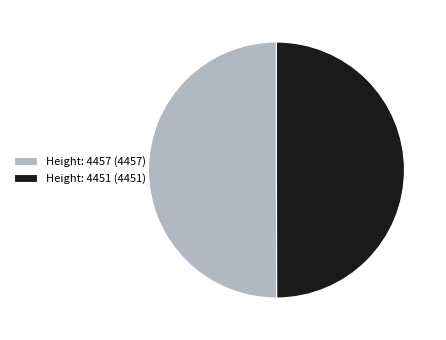

True or false: Height: 4457 (4457) accounts for 62% of the total.

False